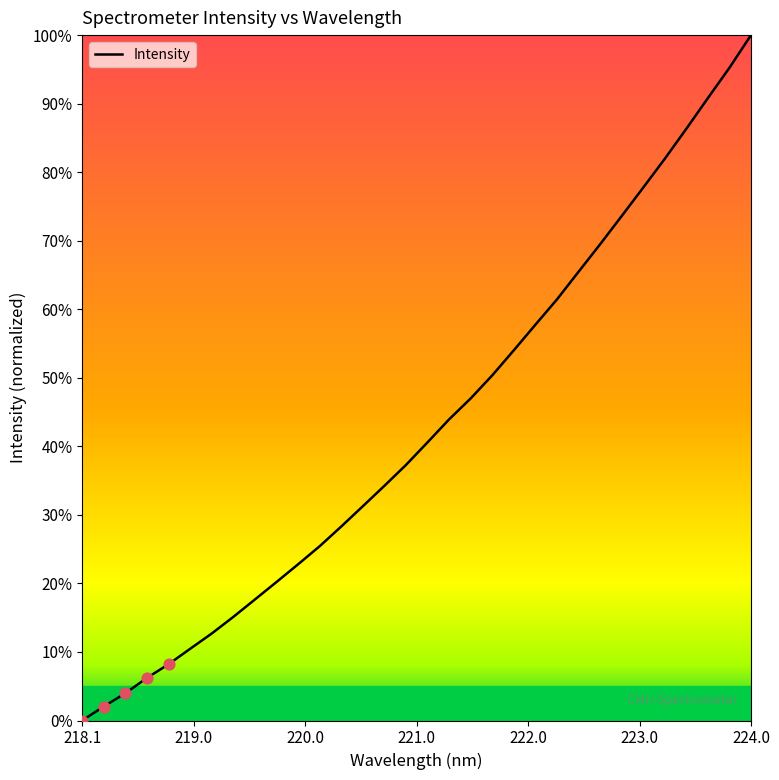

What is the greatest value displayed?

100.0